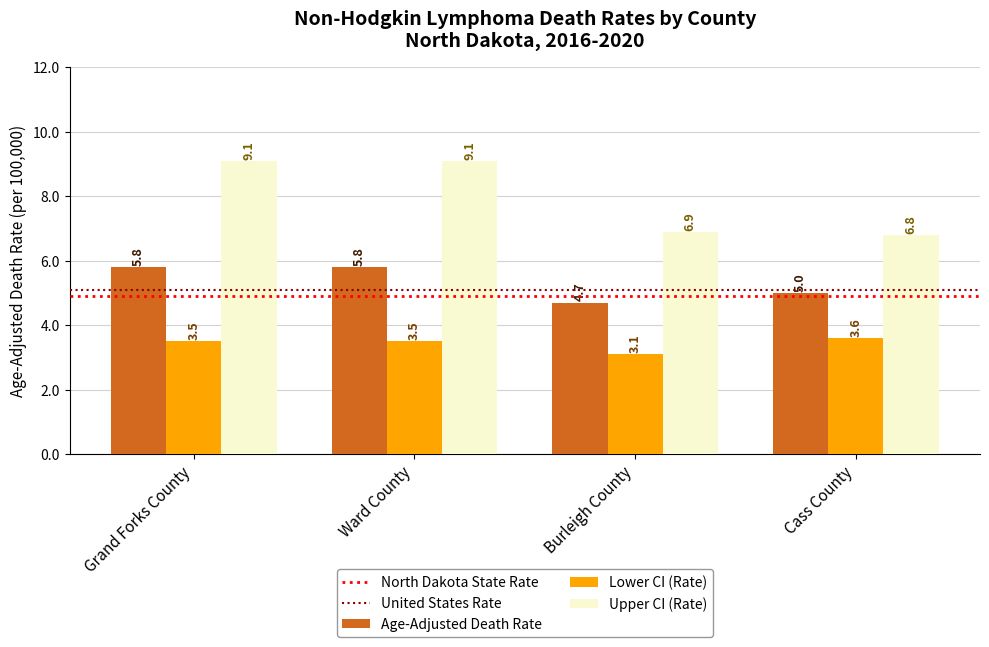

What is the label of the 2nd bar from the left?

Ward County